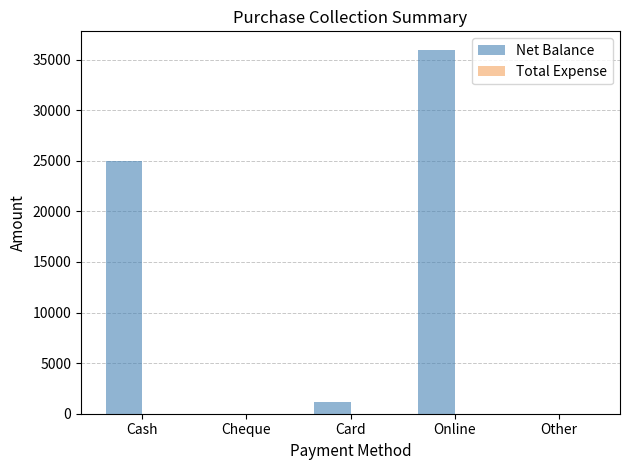

Count the number of data series in this chart.

1